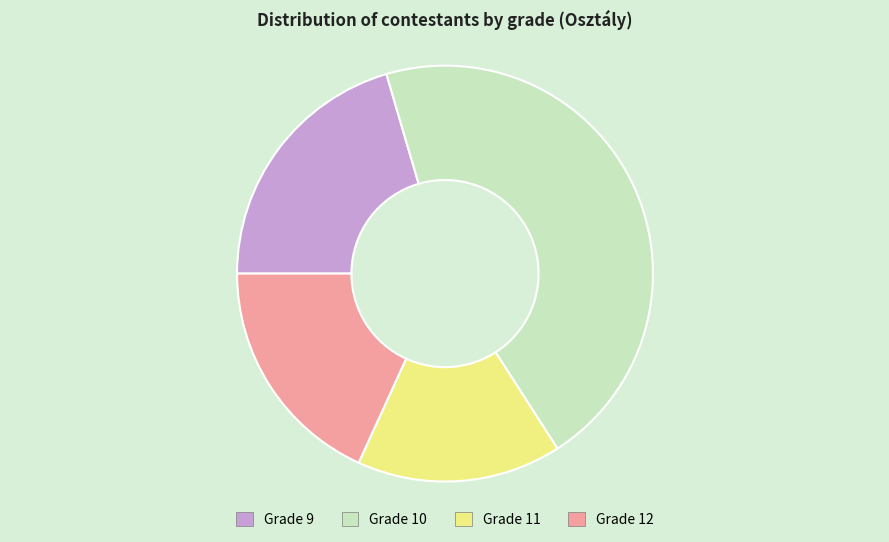

What is the largest slice in the pie chart?

Grade 10